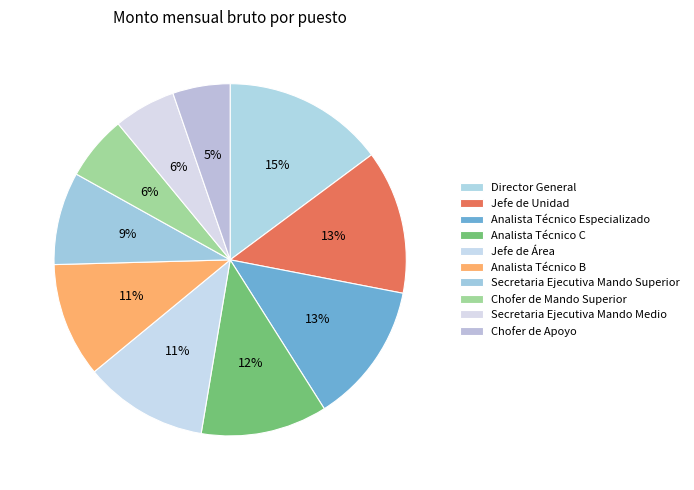

How many segments does this pie chart have?

10